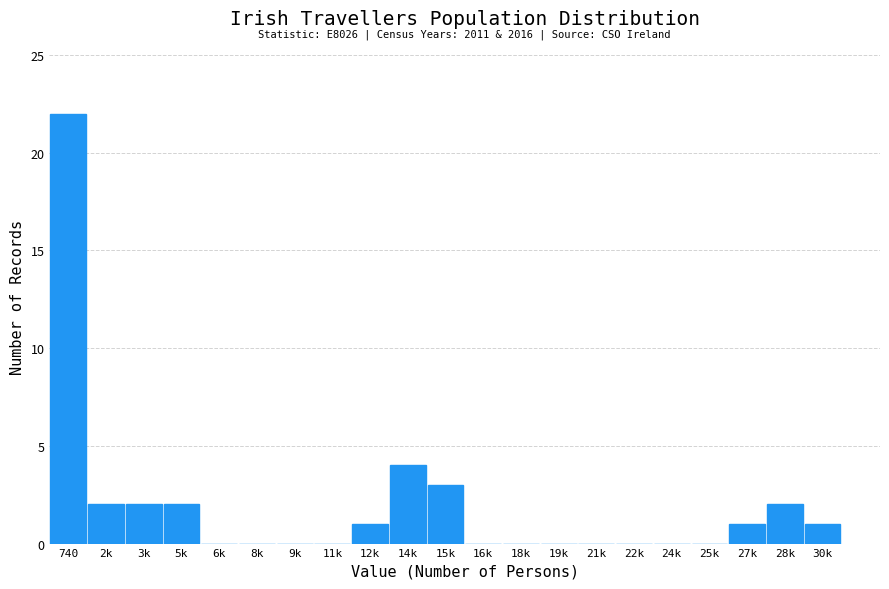

Reading left to right, what are all the values shown in this chart?

740=22	2k=2	3k=2	5k=2	6k=0	8k=0	9k=0	11k=0	12k=1	14k=4	15k=3	16k=0	18k=0	19k=0	21k=0	22k=0	24k=0	25k=0	27k=1	28k=2	30k=1